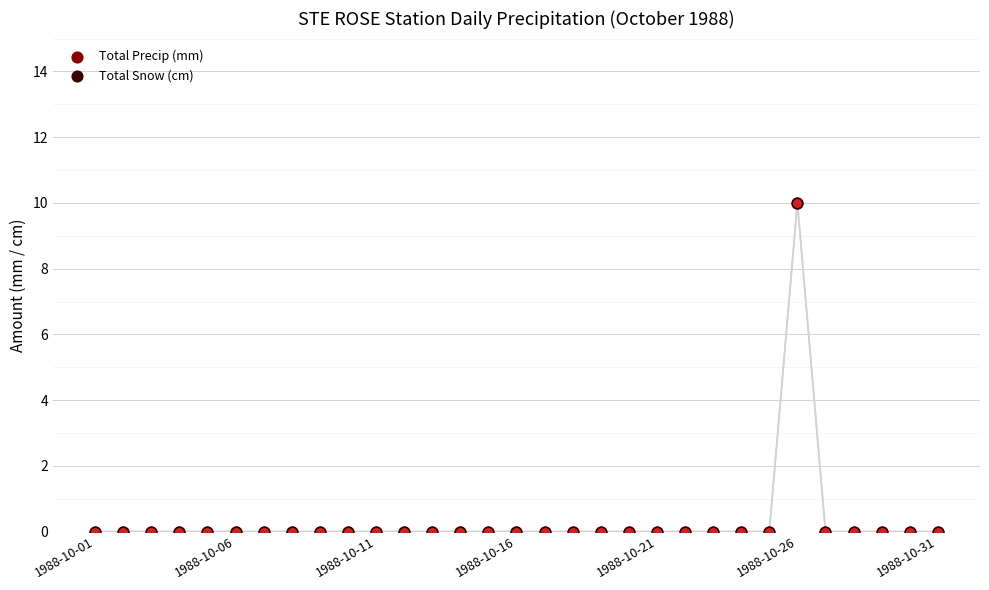

What are all the series names shown in the legend?

Total Precip (mm), Total Snow (cm)